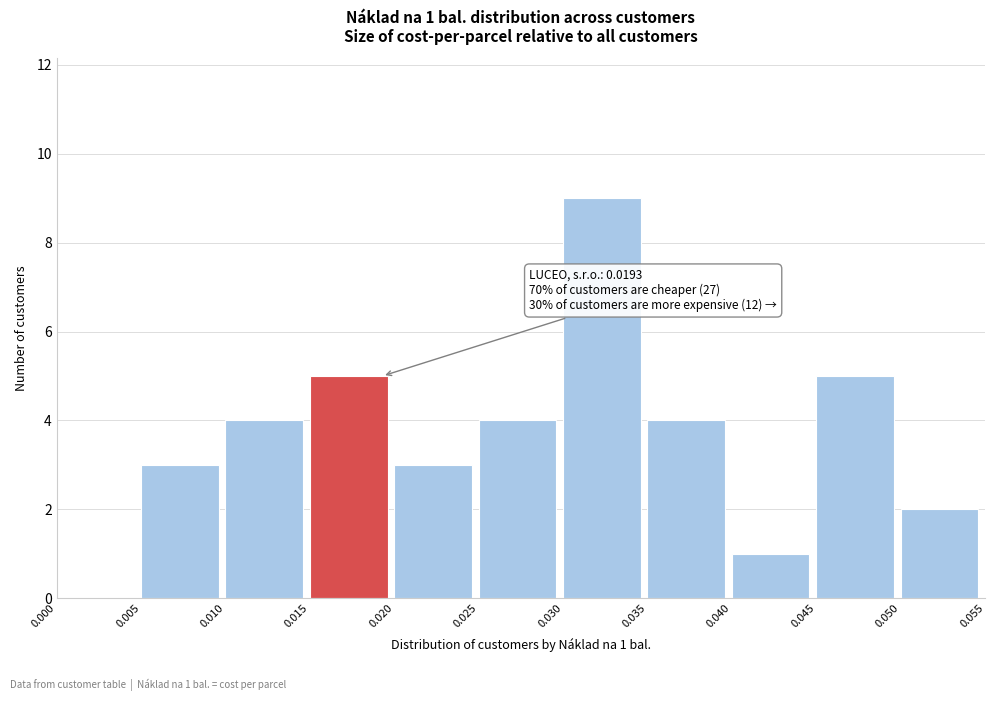

Which range on the x-axis has the tallest bar?

0.030 to 0.035